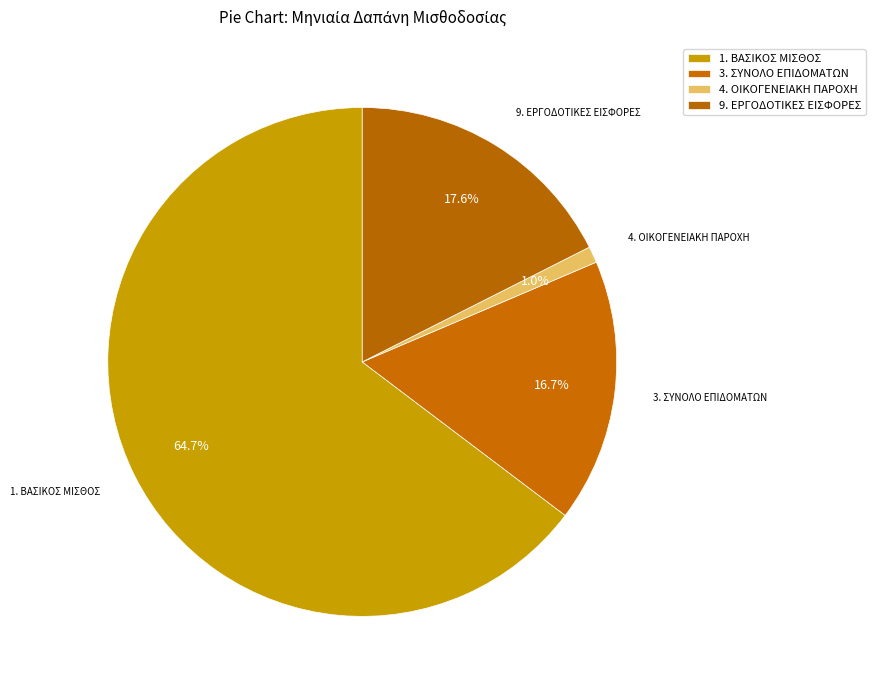

How many segments does this pie chart have?

4